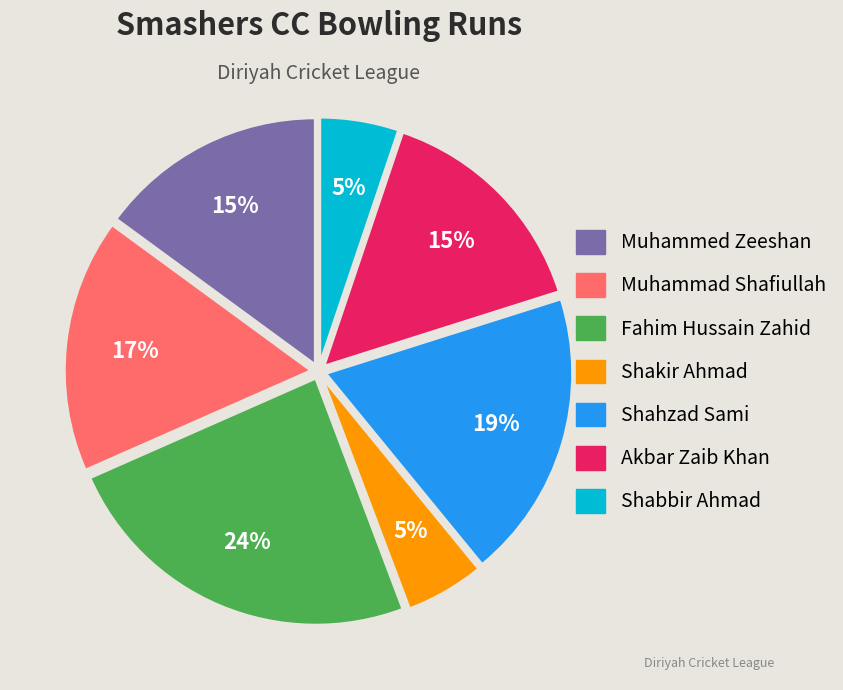

What is the largest slice in the pie chart?

Fahim Hussain Zahid